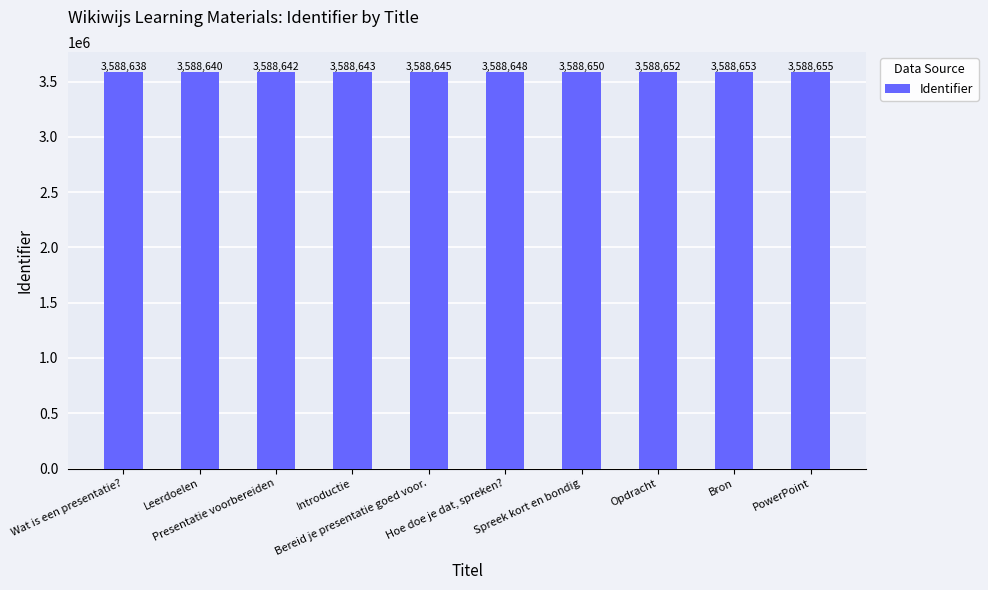

List the labels in order of value, largest first.

PowerPoint, Bron, Opdracht, Spreek kort en bondig, Hoe doe je dat, spreken?, Bereid je presentatie goed voor., Introductie, Presentatie voorbereiden, Leerdoelen, Wat is een presentatie?